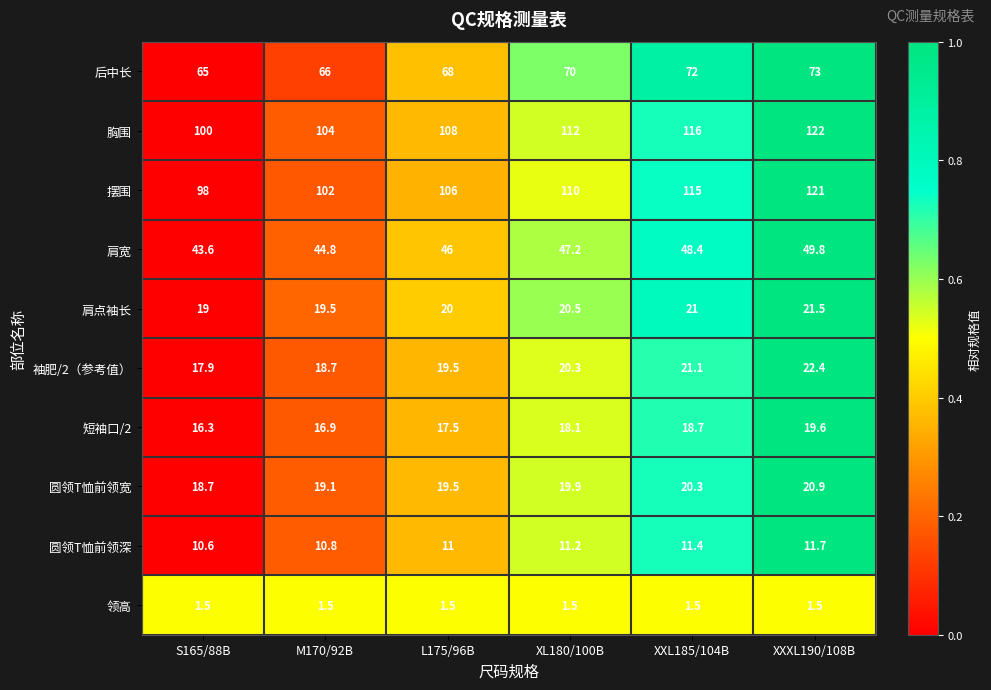

What is the spread (max minus min) of values at L175/96B?

106.5